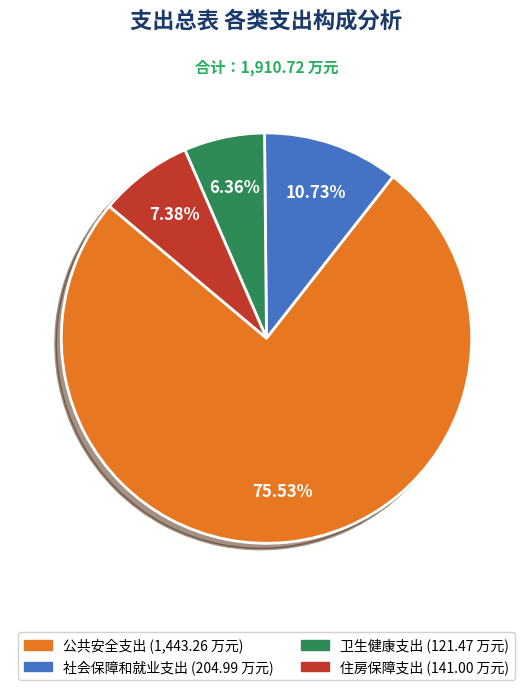

Which category has the smallest portion of the pie?

卫生健康支出